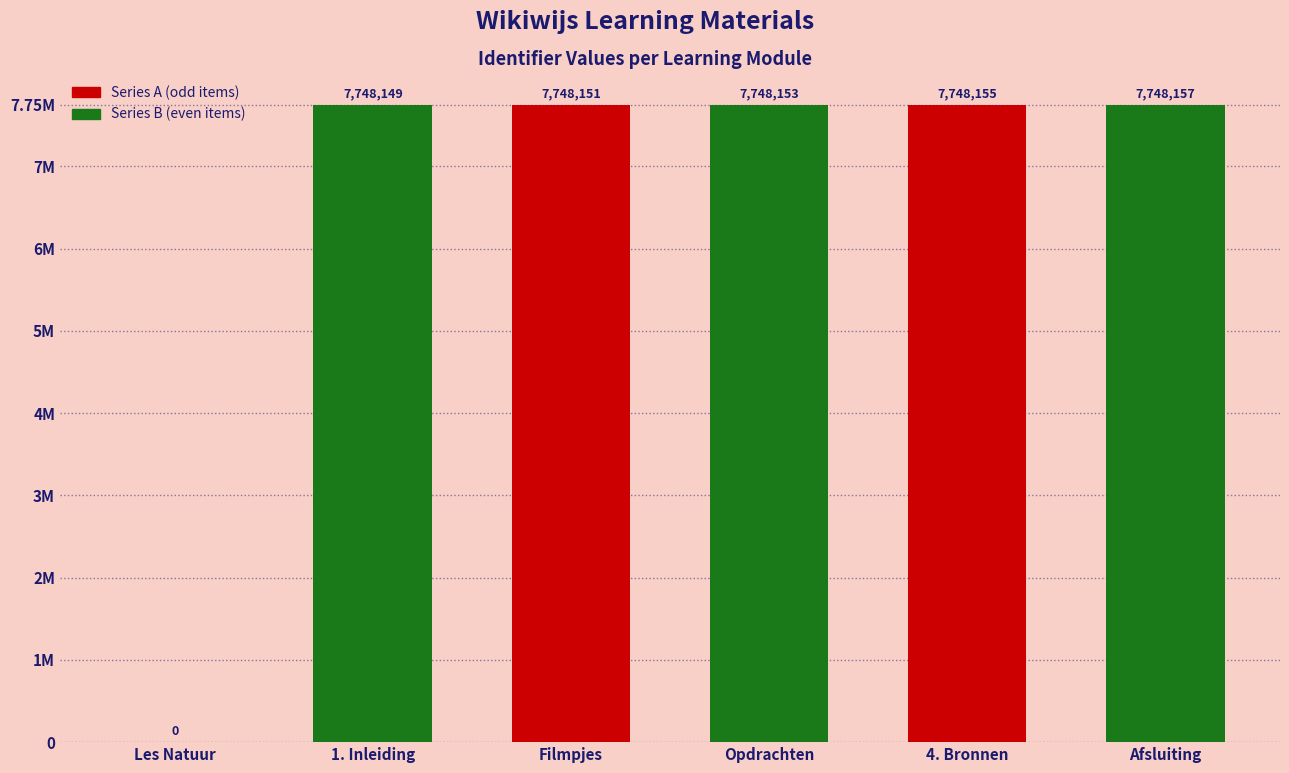

List the labels in order of value, largest first.

Afsluiting, 4. Bronnen, Opdrachten, Filmpjes, 1. Inleiding, Les Natuur en Techniek Zintuigen